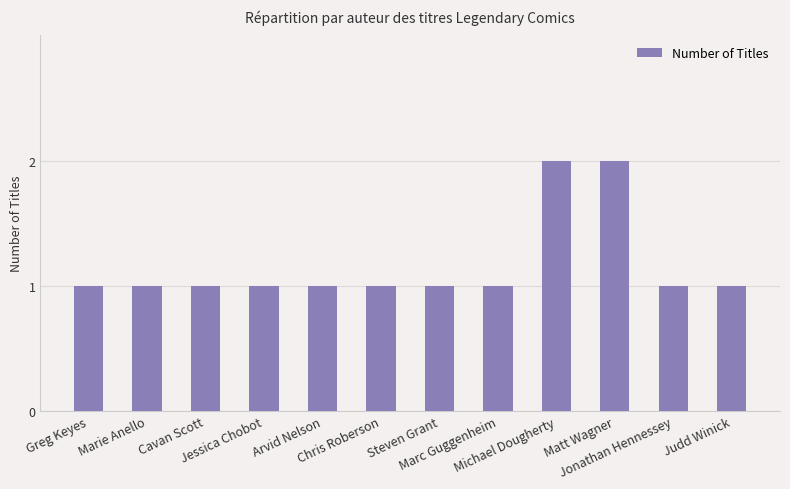

What is the smallest value displayed?

1